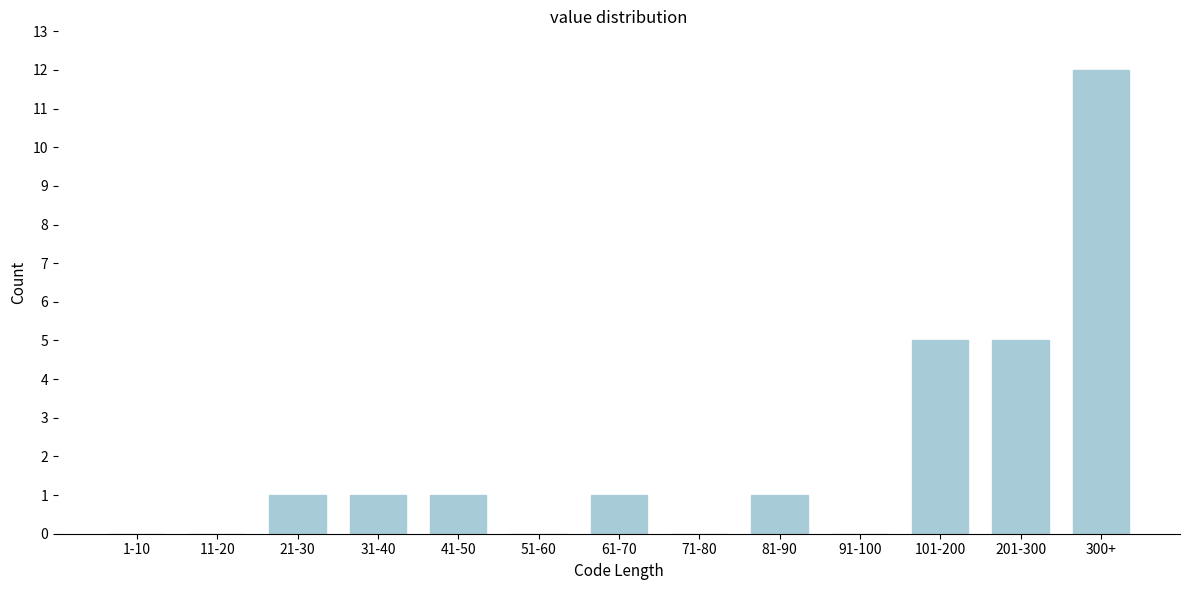

Reading left to right, extract all data points from this chart.

1-10=0	11-20=0	21-30=1	31-40=1	41-50=1	51-60=0	61-70=1	71-80=0	81-90=1	91-100=0	101-200=5	201-300=5	300+=12